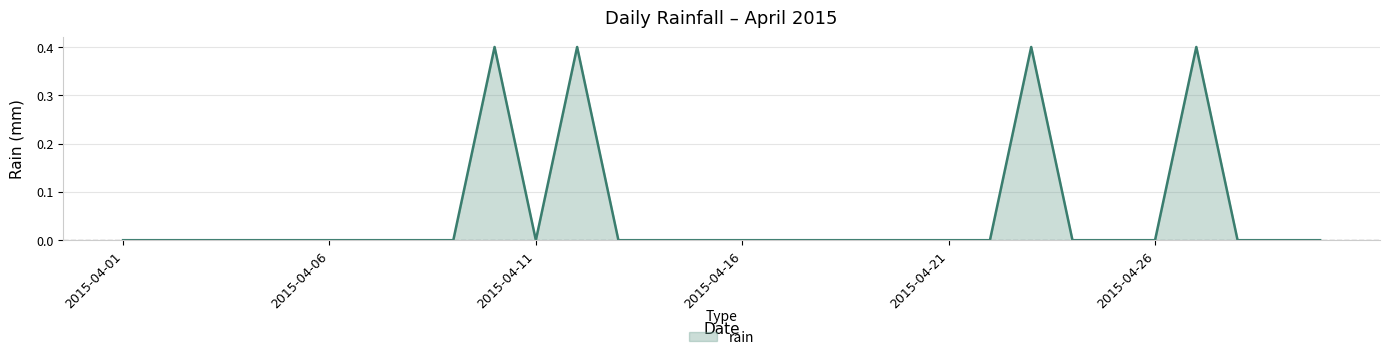

What is the difference between the maximum and minimum values?

0.4